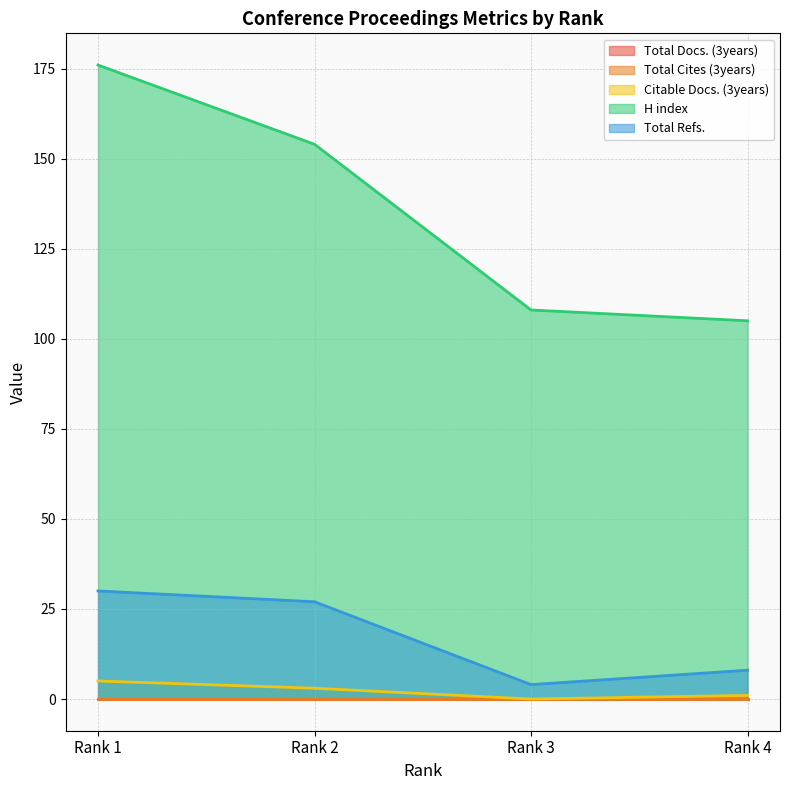

What is the maximum value shown in the chart?

176